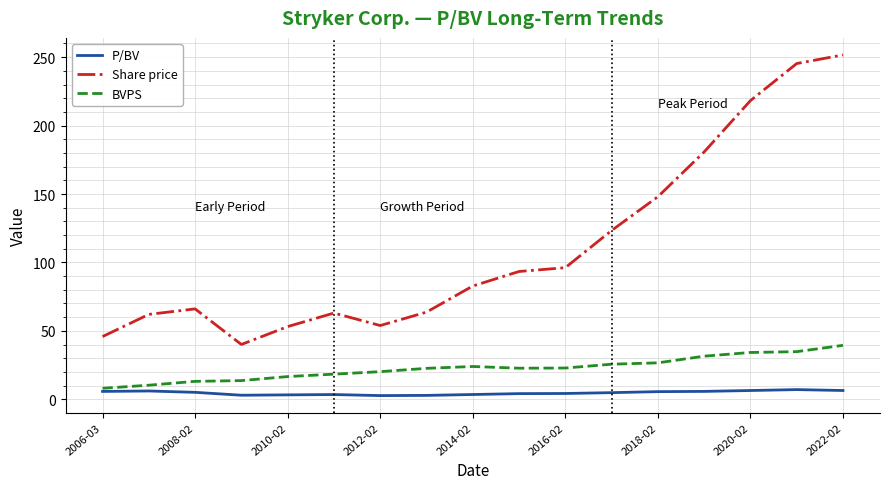

How many lines are shown in the chart?

3